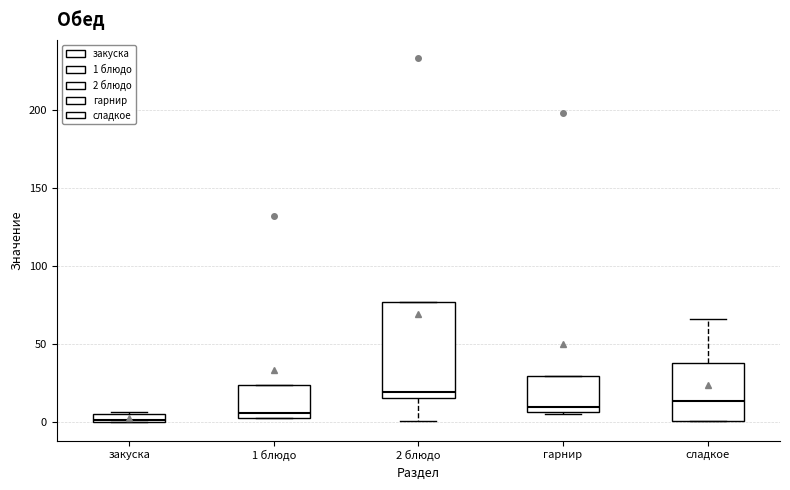

Where does the median line of the box for сладкое sit on the y-axis? The values are not printed on the chart, so give them approximately, as read against the axis.

15